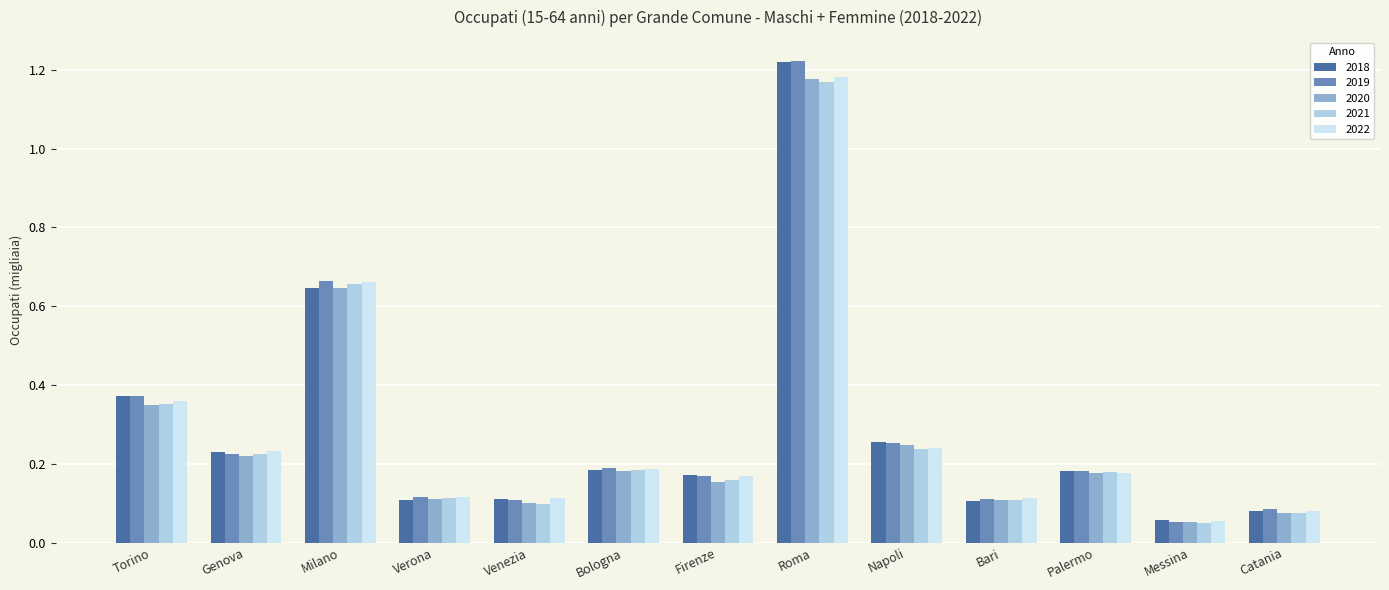

At how many categories does at least one series exceed 0?

13